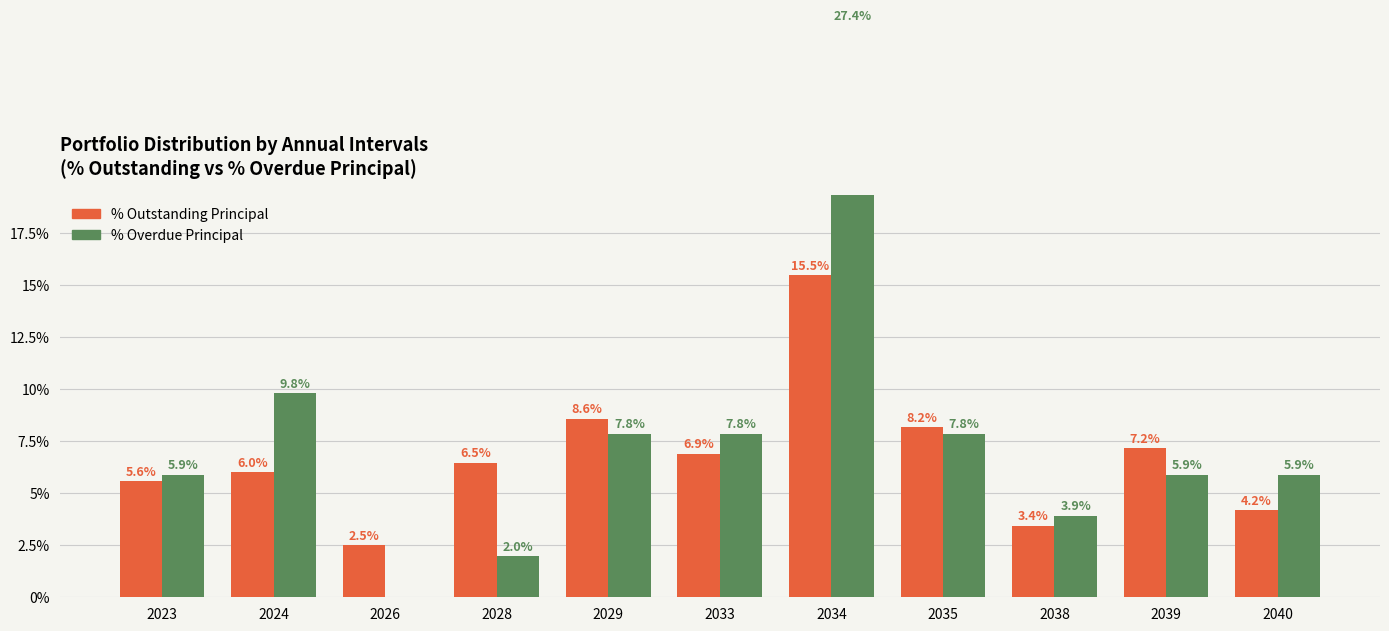

Between 2023 and 2035, which series saw the biggest shift?

% Outstanding Principal